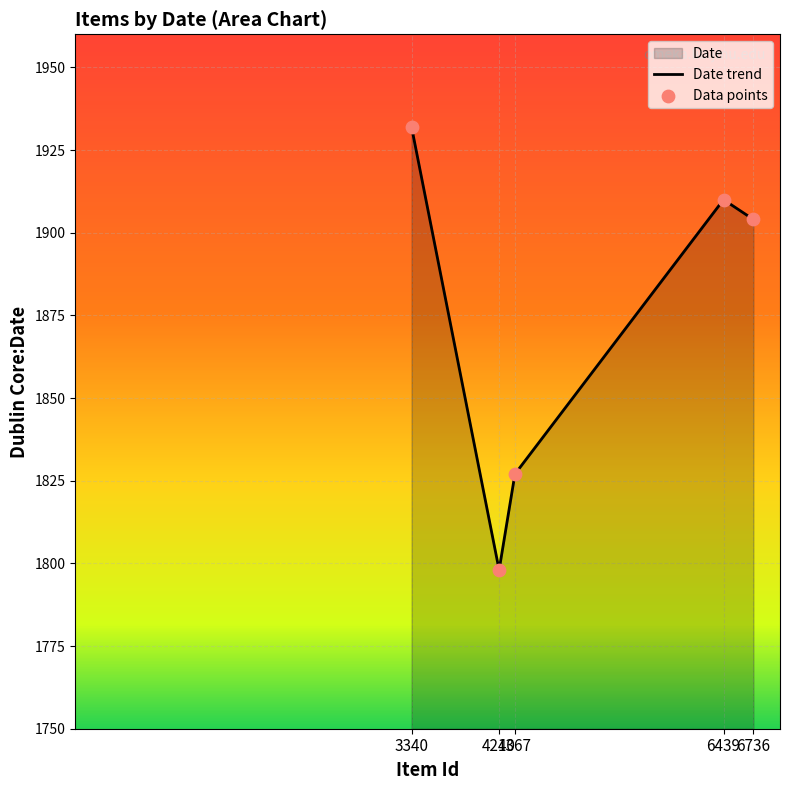

What is the change in value from 4367 to 6439?

+83